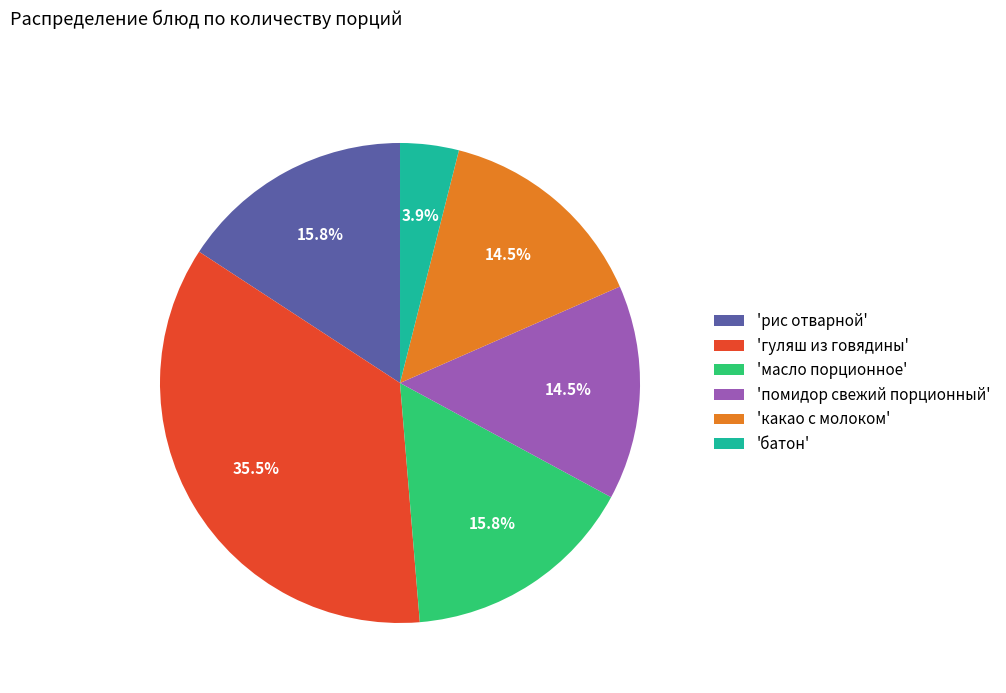

Does 'масло порционное' account for over 50% of the chart?

No